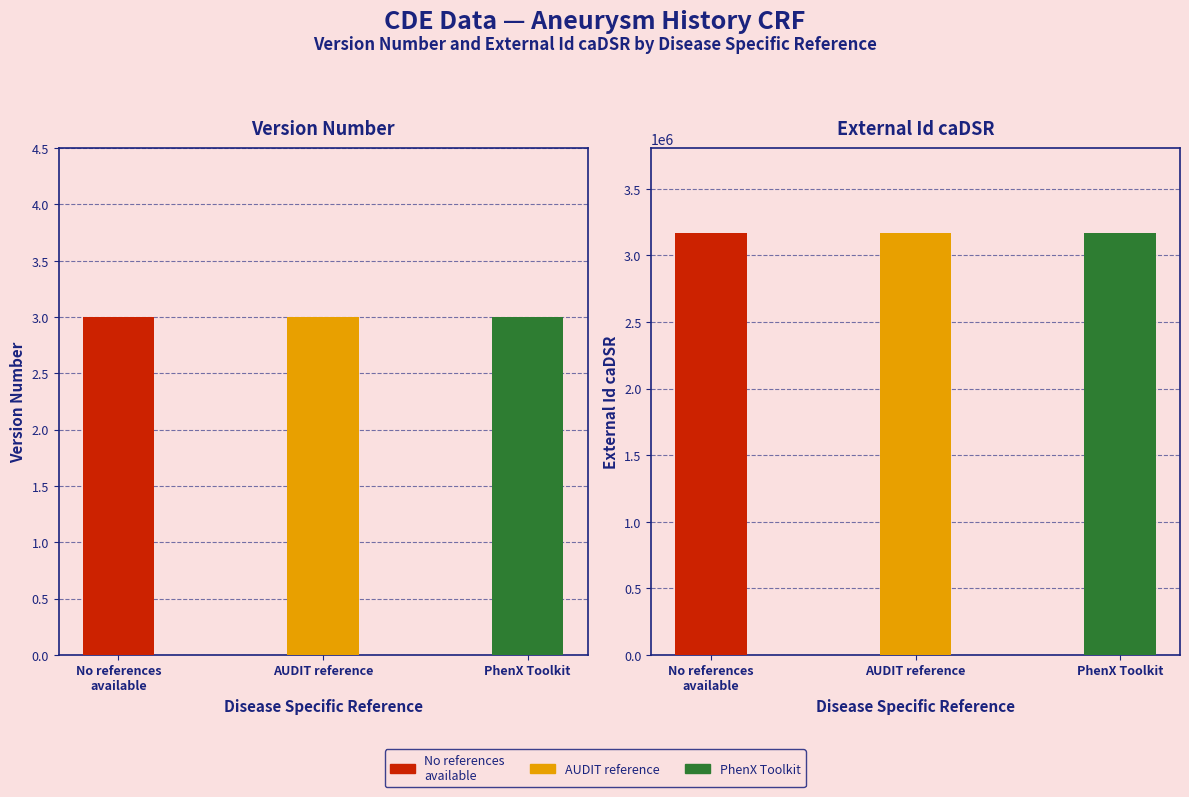

What is the difference between the second highest and minimum values in the External Id caDSR series?

774